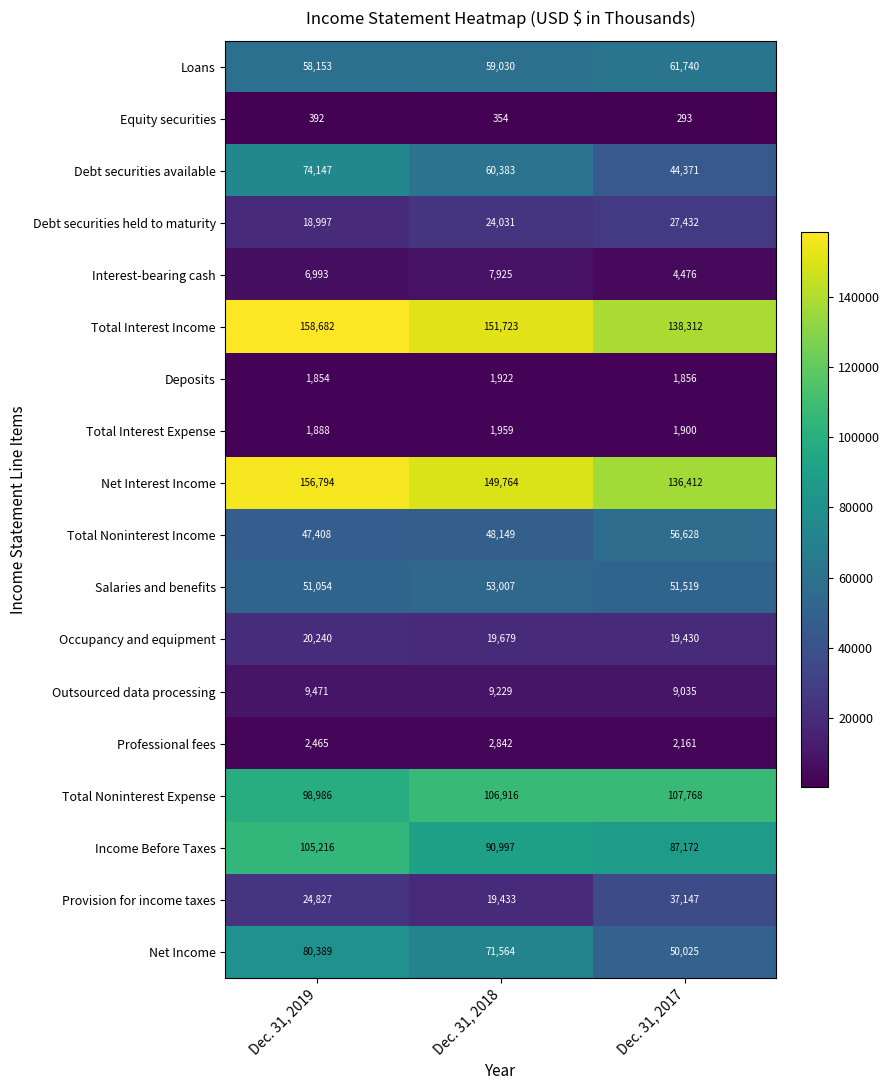

How many distinct data groups are displayed?

18